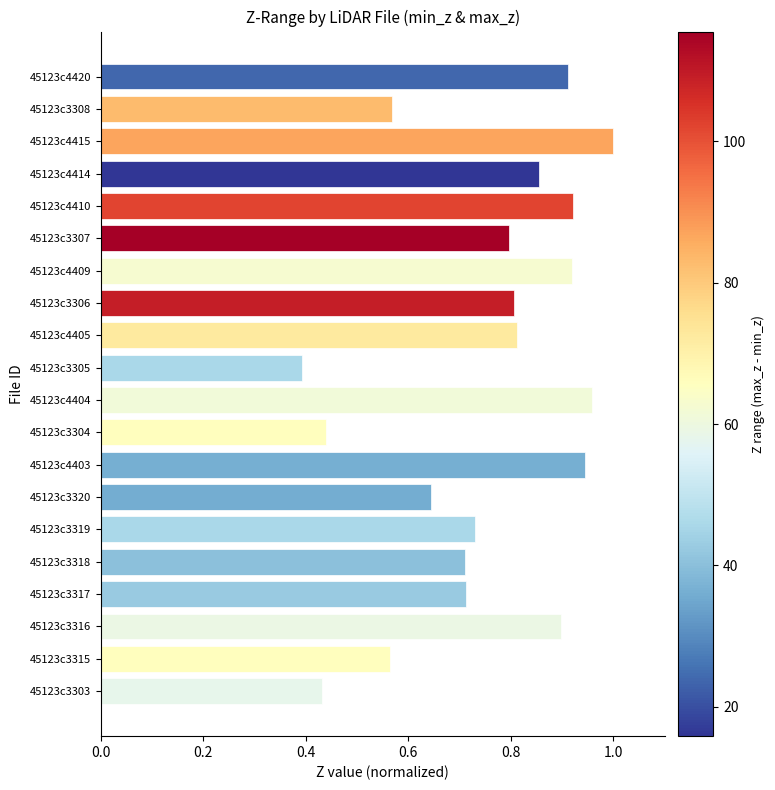

Which label corresponds to the largest value in the chart?

45123c4415